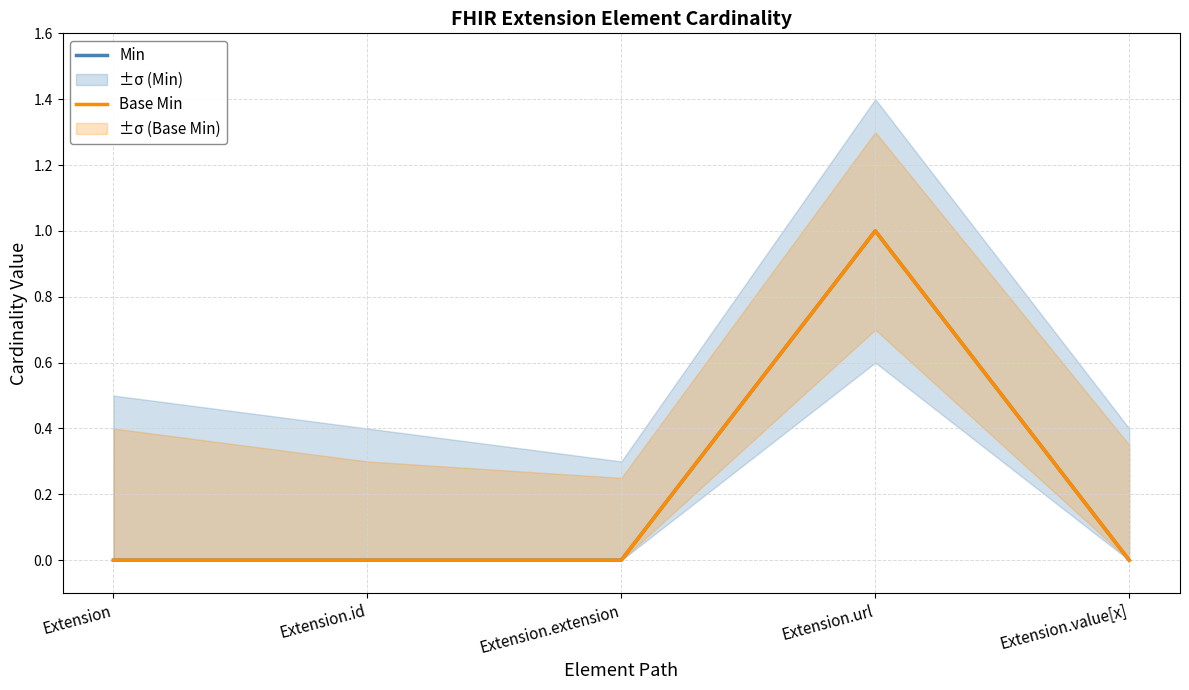

What is the greatest value displayed?

1